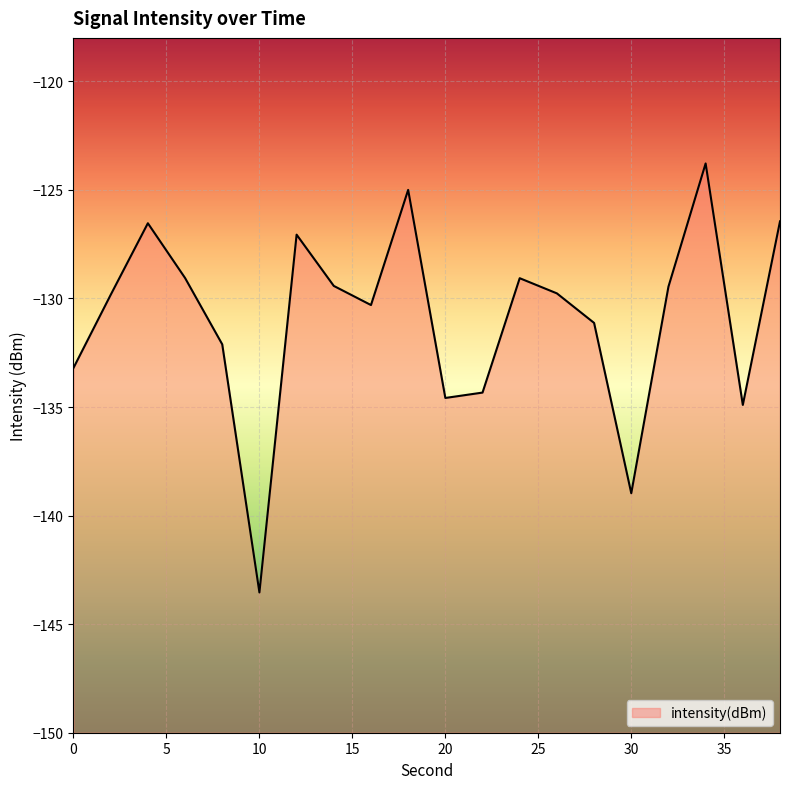

List the labels in order of value, smallest first.

10, 30, 36, 20, 22, 0, 8, 28, 16, 2, 26, 32, 14, 24, 6, 12, 4, 38, 18, 34